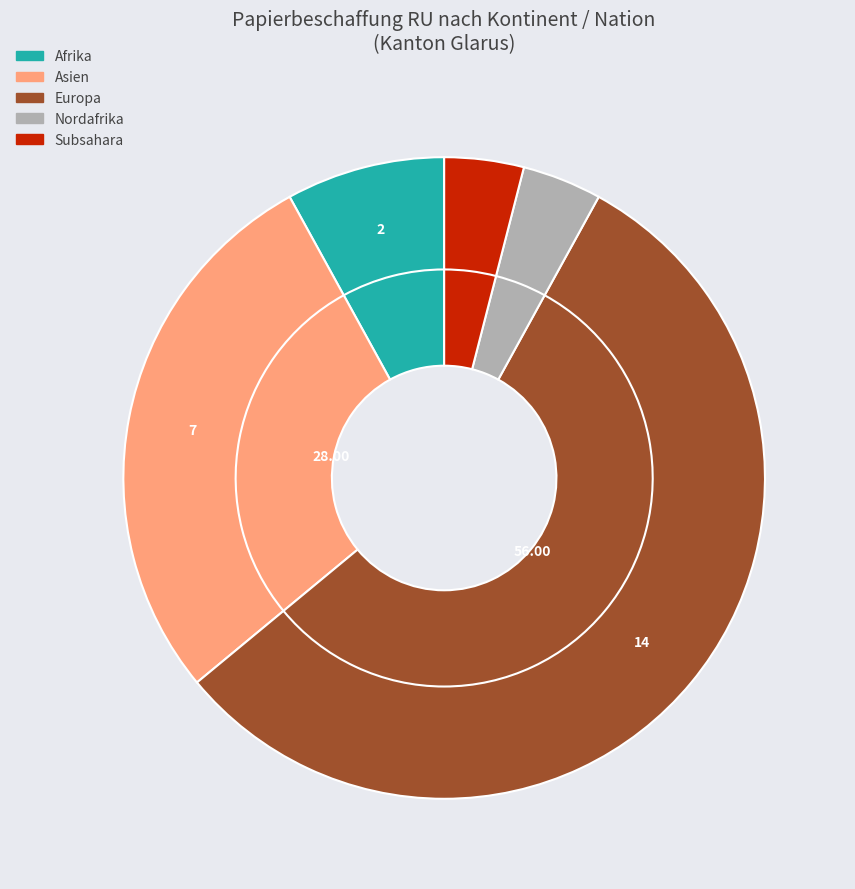

What is the change in value from Europa to Subsahara?

-13